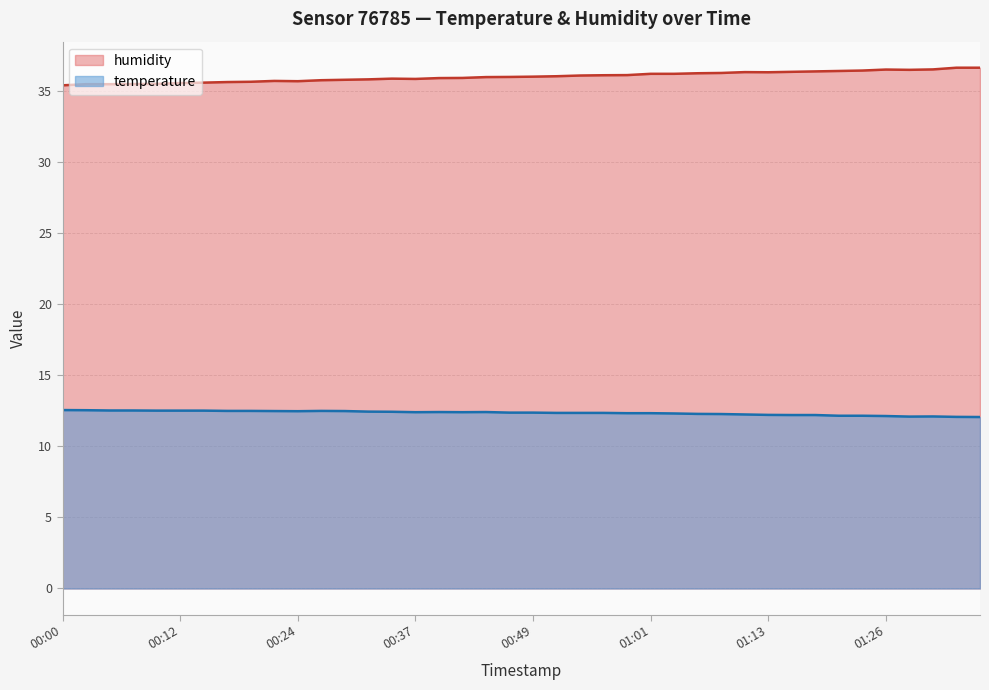

What are all the series names shown in the legend?

humidity, temperature